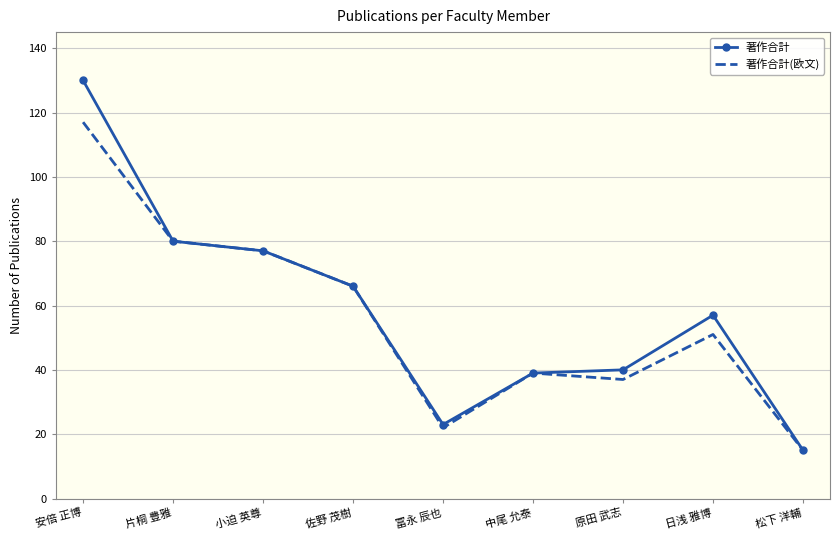

Where is 著作合計(欧文) nearest to the value 66?

佐野 茂樹